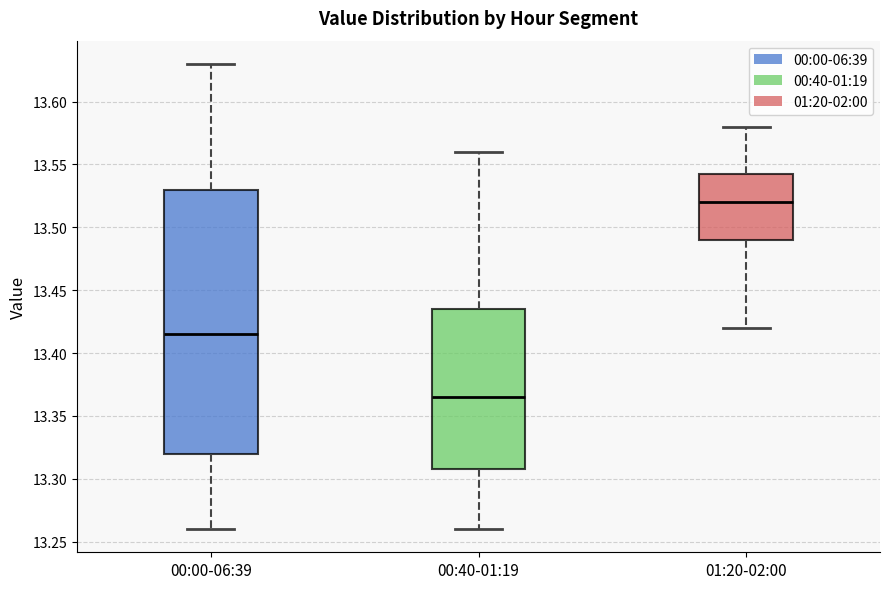

Which box has the lowest median line?

00:40-01:19